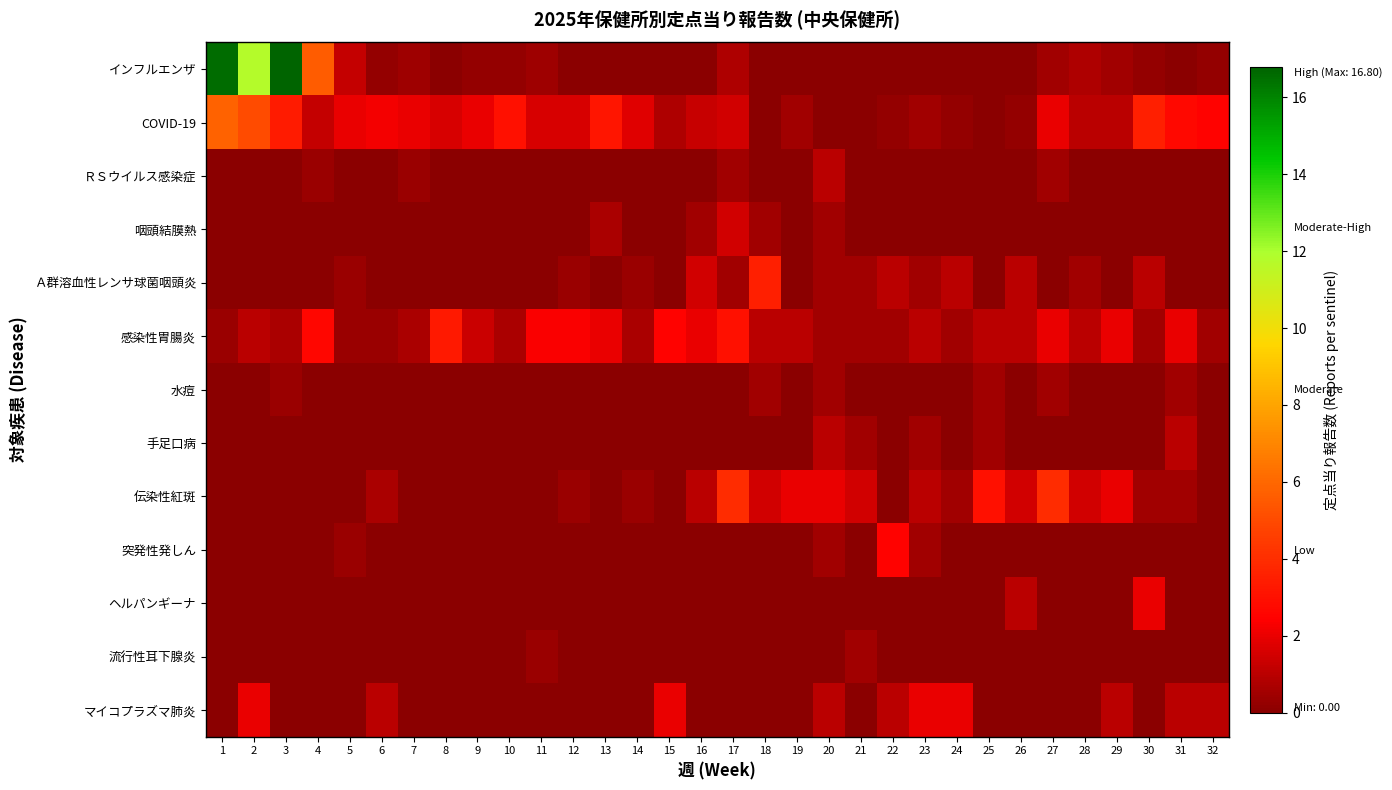

What is the total value across all series at 26?

4.8